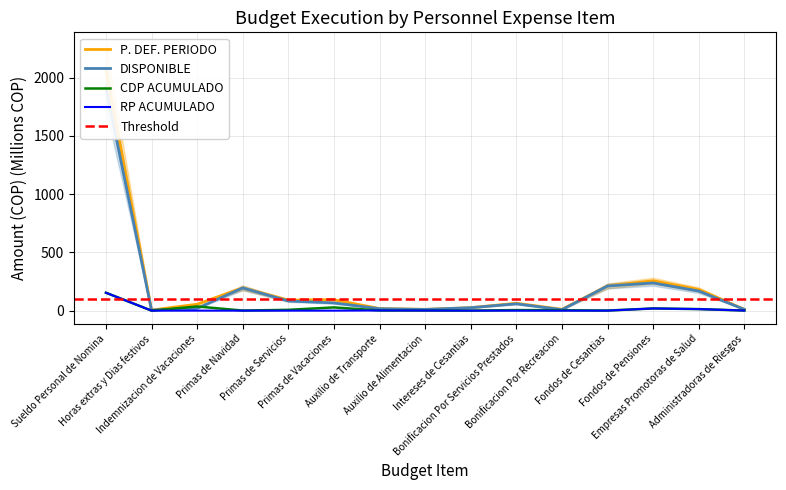

The value of DISPONIBLE at Bonificacion Por Recreacion is 11.7. True or false?

False